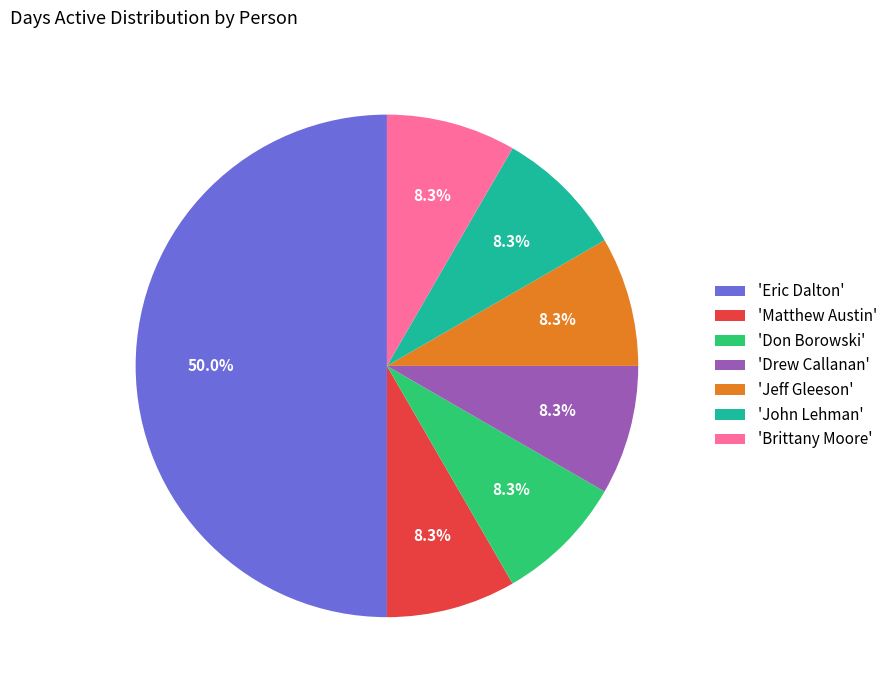

How many slices are in this pie chart?

7